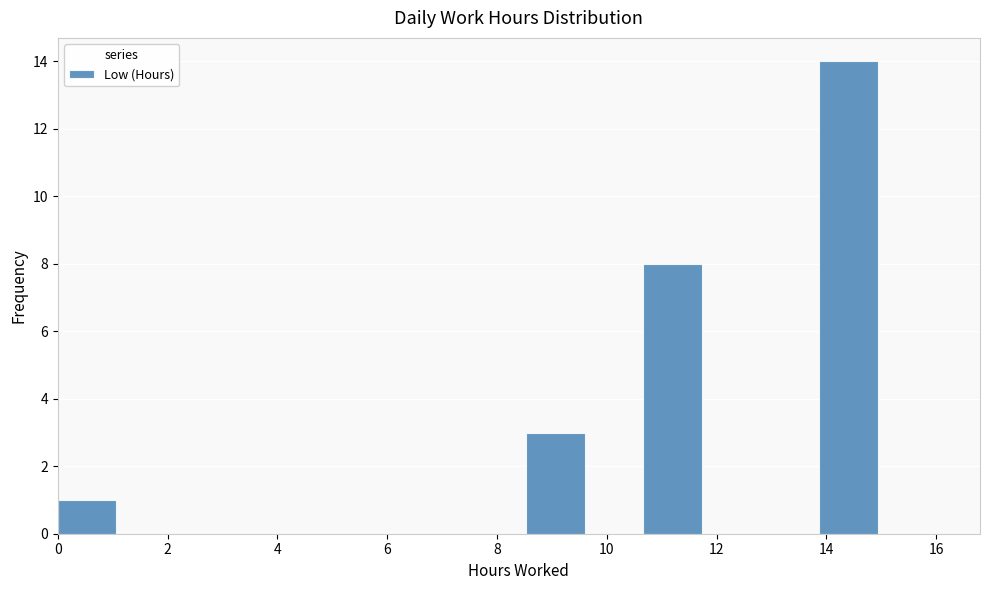

Reading left to right, list every bar in this chart as the range it spans on the x-axis followed by its height. Neither the bar edges nor the heights are printed on the chart, so give them approximately, as read against the axes.

0.0 to 1.0: 1
1.0 to 2.2: 0
2.2 to 3.2: 0
3.2 to 4.2: 0
4.2 to 5.4: 0
5.4 to 6.4: 0
6.4 to 7.4: 0
7.4 to 8.6: 0
8.6 to 9.6: 3
9.6 to 10.6: 0
10.6 to 11.8: 8
11.8 to 12.8: 0
12.8 to 13.8: 0
13.8 to 15.0: 14
15.0 to 16.0: 0